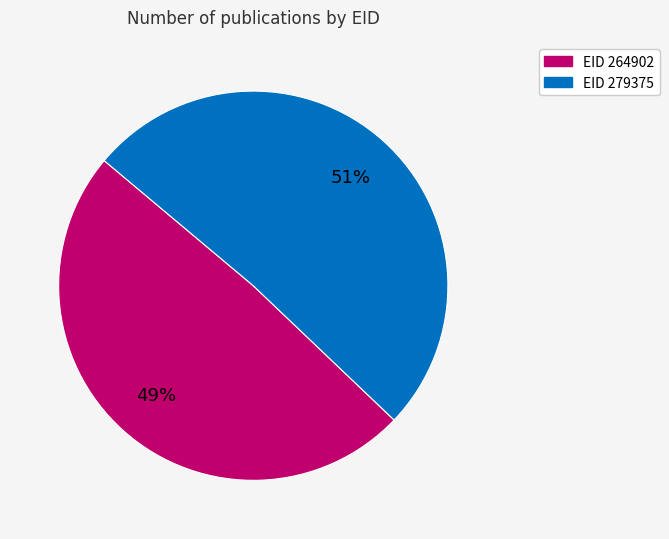

Is there any slice that represents more than half of the pie?

Yes